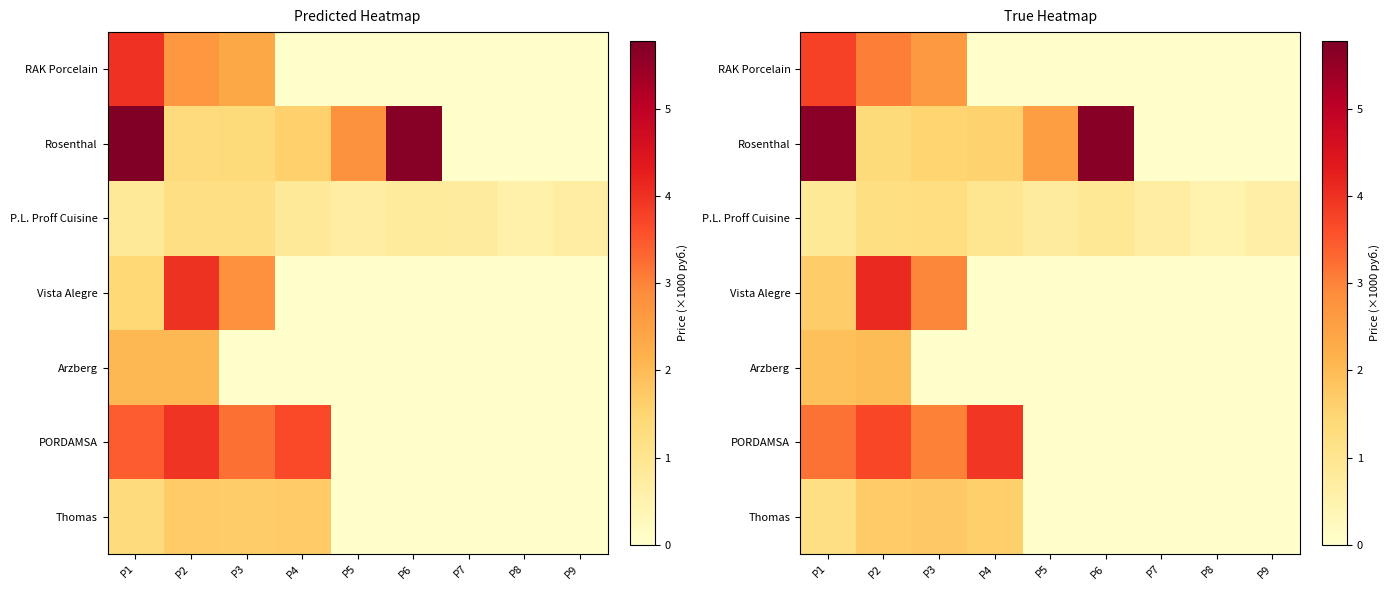

List the labels in order of row_3 value, largest first.

P2, P3, P1, P4, P5, P6, P7, P8, P9